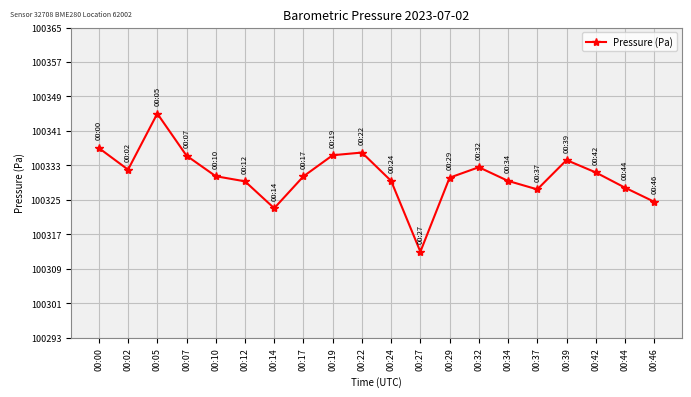

Which has a higher value, 00:17 or 00:46?

00:17